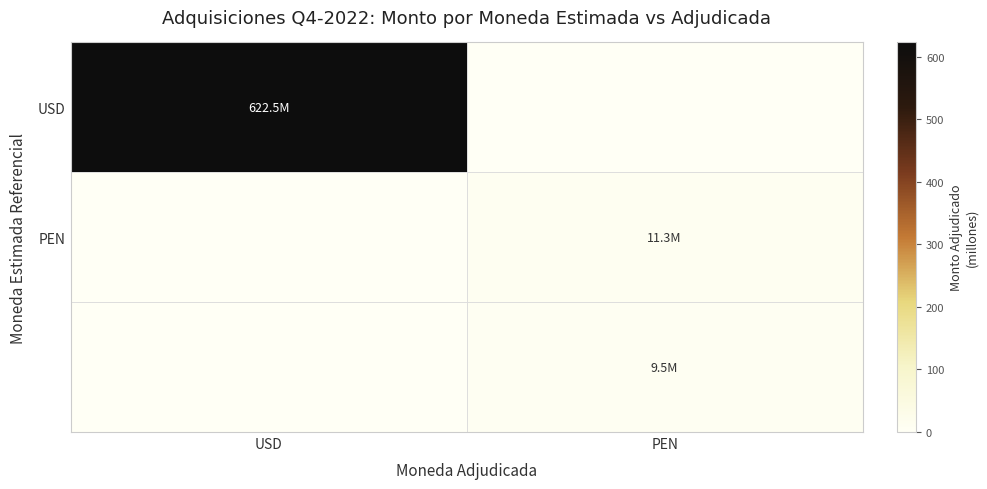

At which category is the sum across all series the highest?

USD